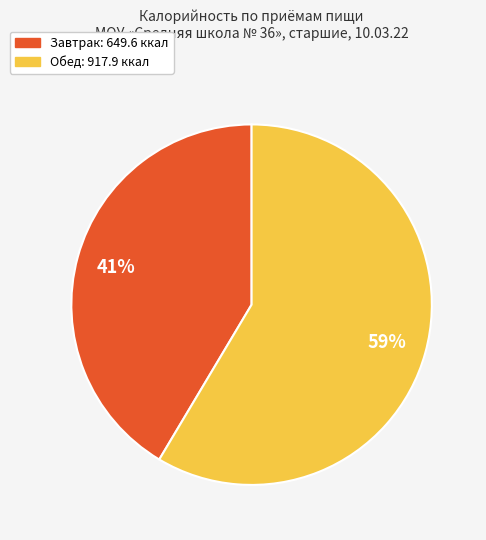

To the nearest percent, what percentage of the pie is Завтрак?

41%